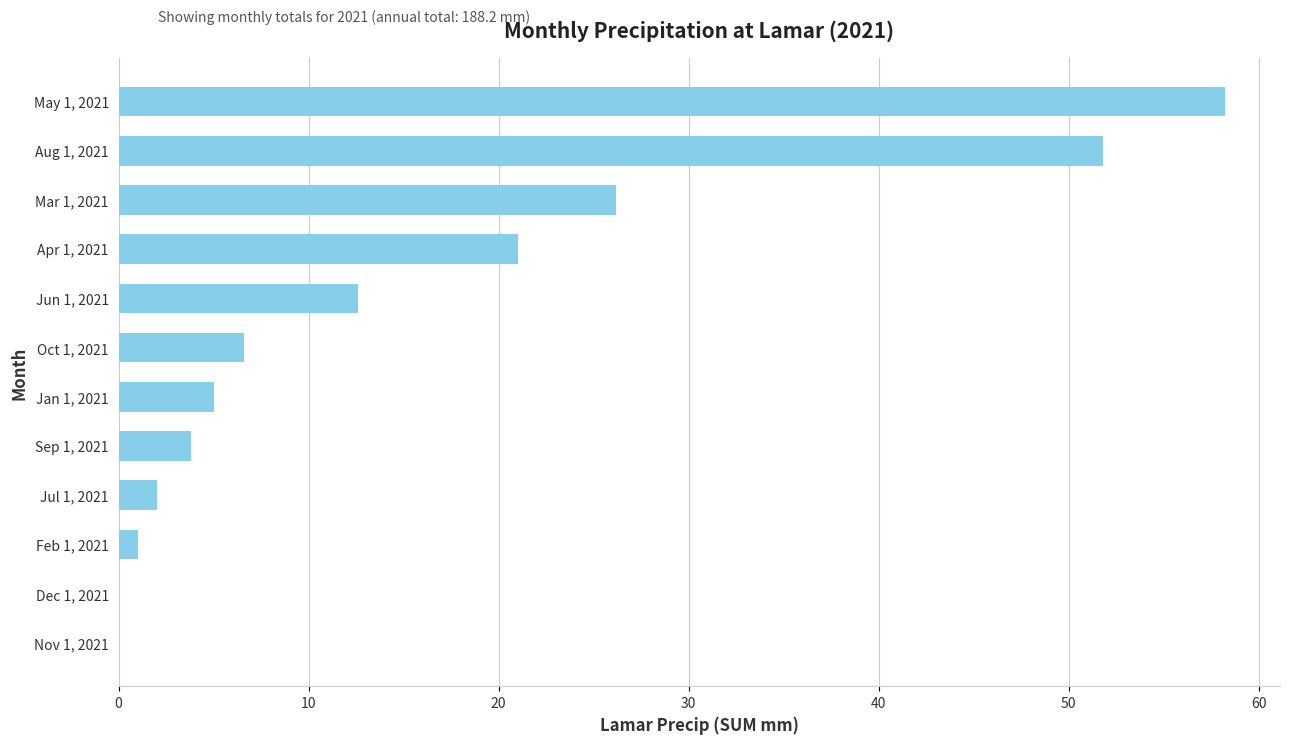

Which category has the highest value across all series?

May 1, 2021